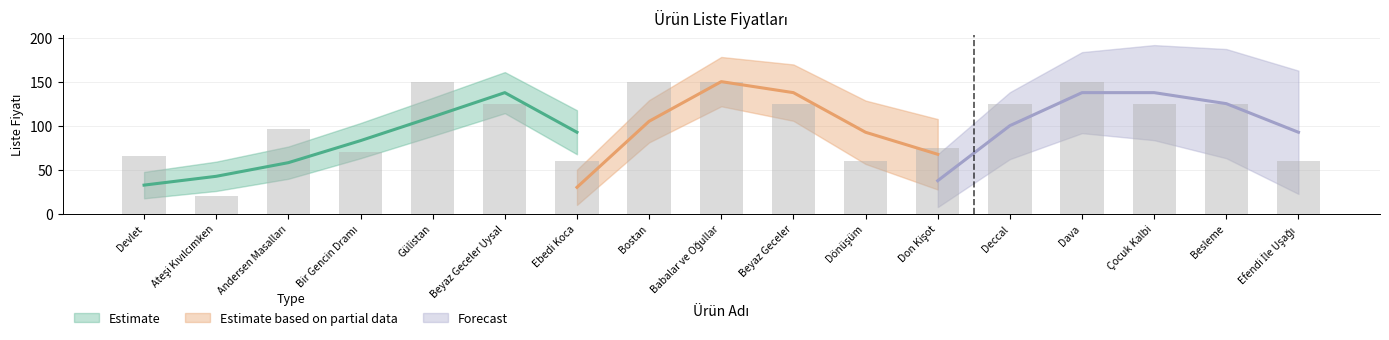

True or false: the data shows 56 at Deccal.

False